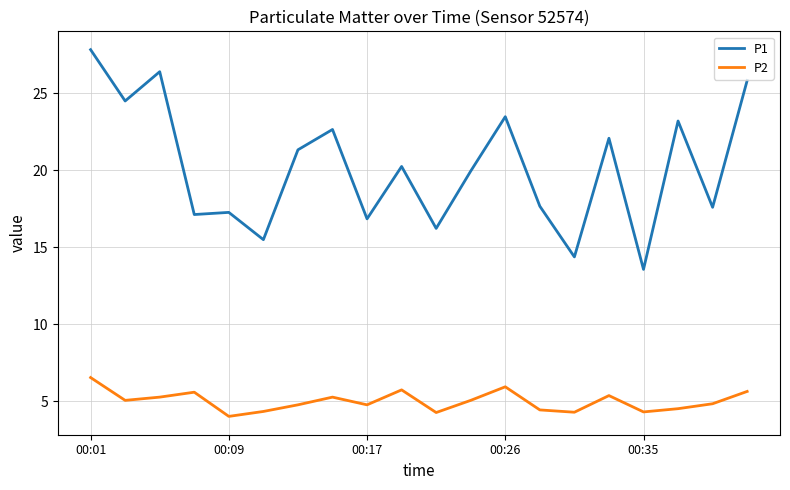

List the series in order of their peak value, lowest first.

P2, P1